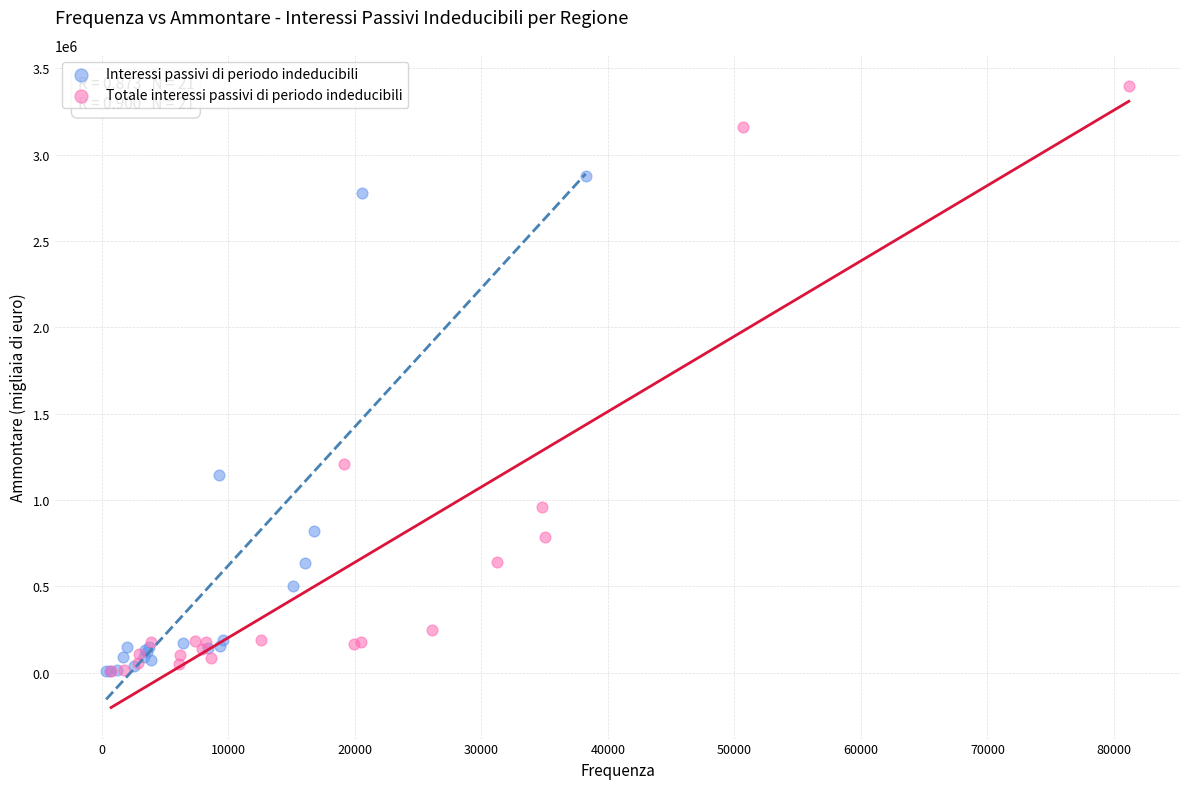

Which series has the widest spread of Y values?

Totale interessi passivi di periodo indeducibili